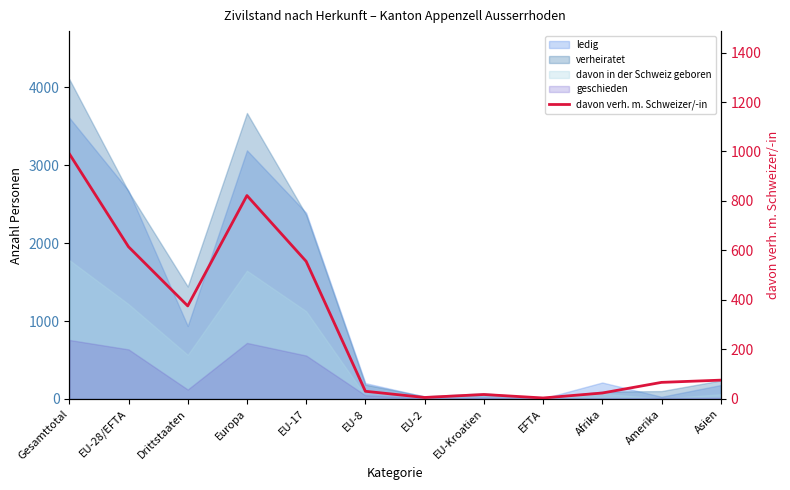

Reading left to right, extract all data points from this chart.

Gesamttotal=991	EU-28/EFTA=615	Drittstaaten=376	Europa=822	EU-17=556	EU-8=31	EU-2=6	EU-Kroatien=18	EFTA=4	Afrika=24	Amerika=67	Asien=76